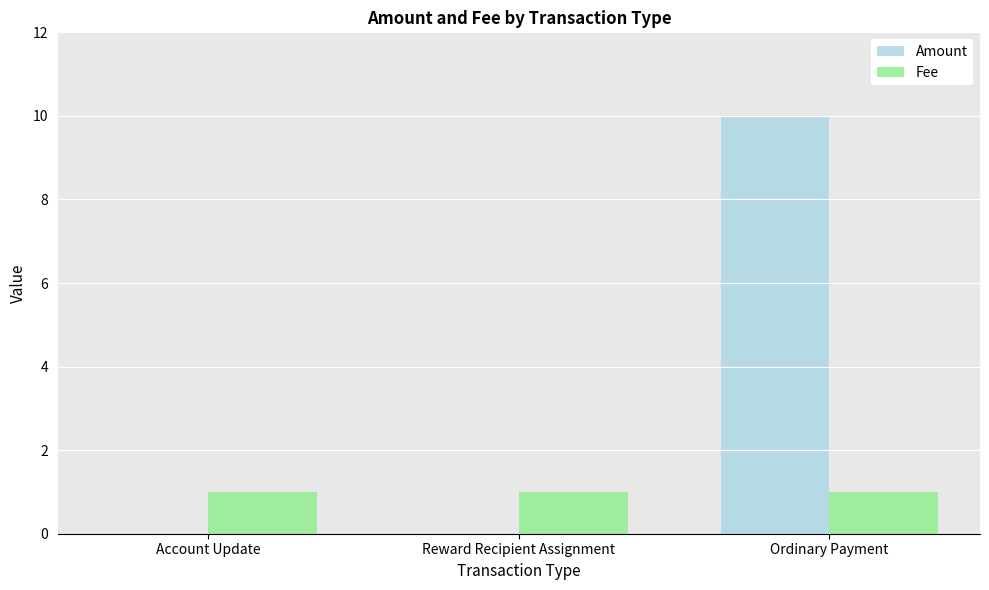

Which series changed the most between Reward Recipient Assignment and Ordinary Payment?

Amount